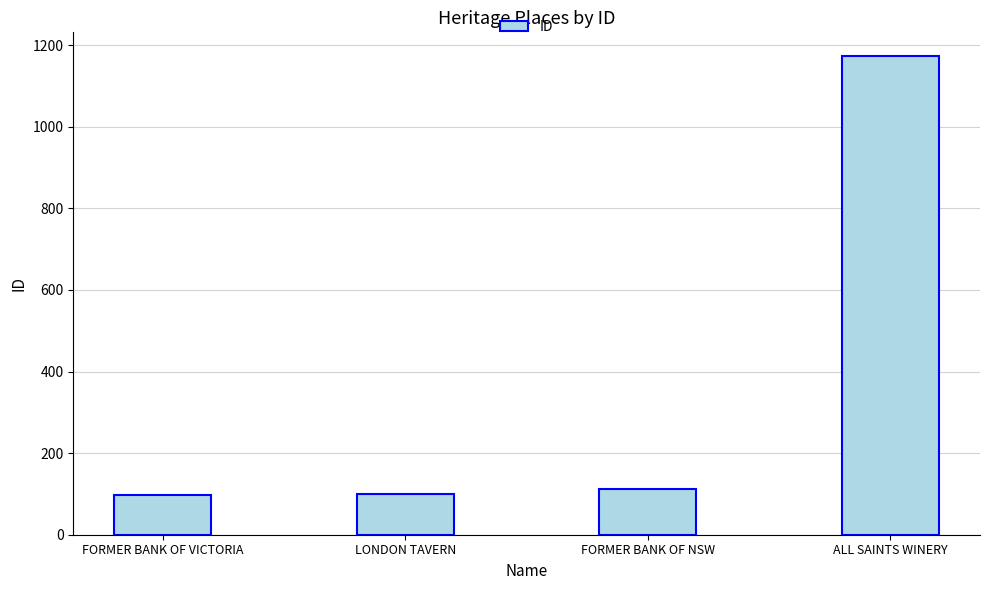

True or false: the data shows 31 at FORMER BANK OF NSW.

False